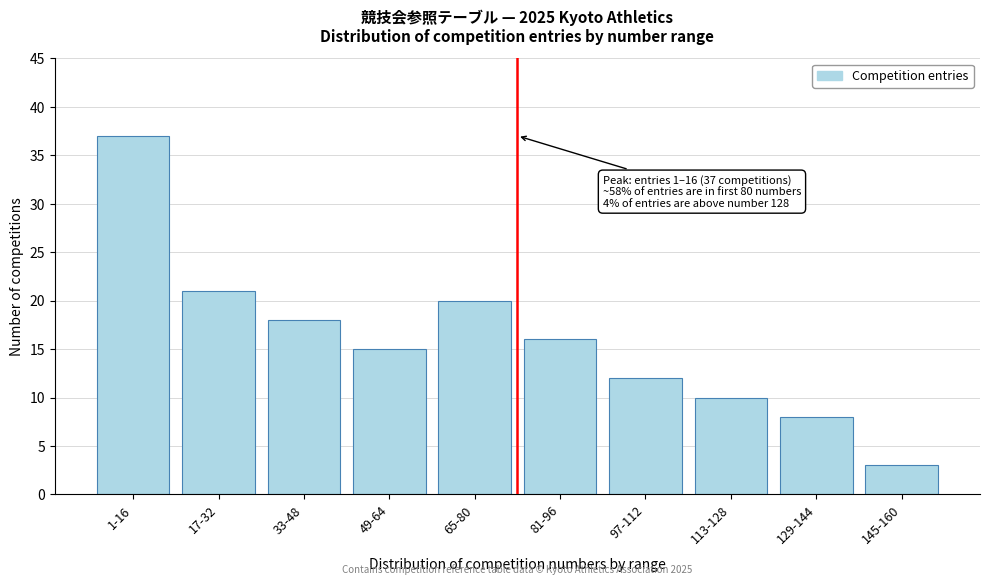

Reading left to right, extract all data points from this chart.

1-16=37	17-32=21	33-48=18	49-64=15	65-80=20	81-96=16	97-112=12	113-128=10	129-144=8	145-160=3